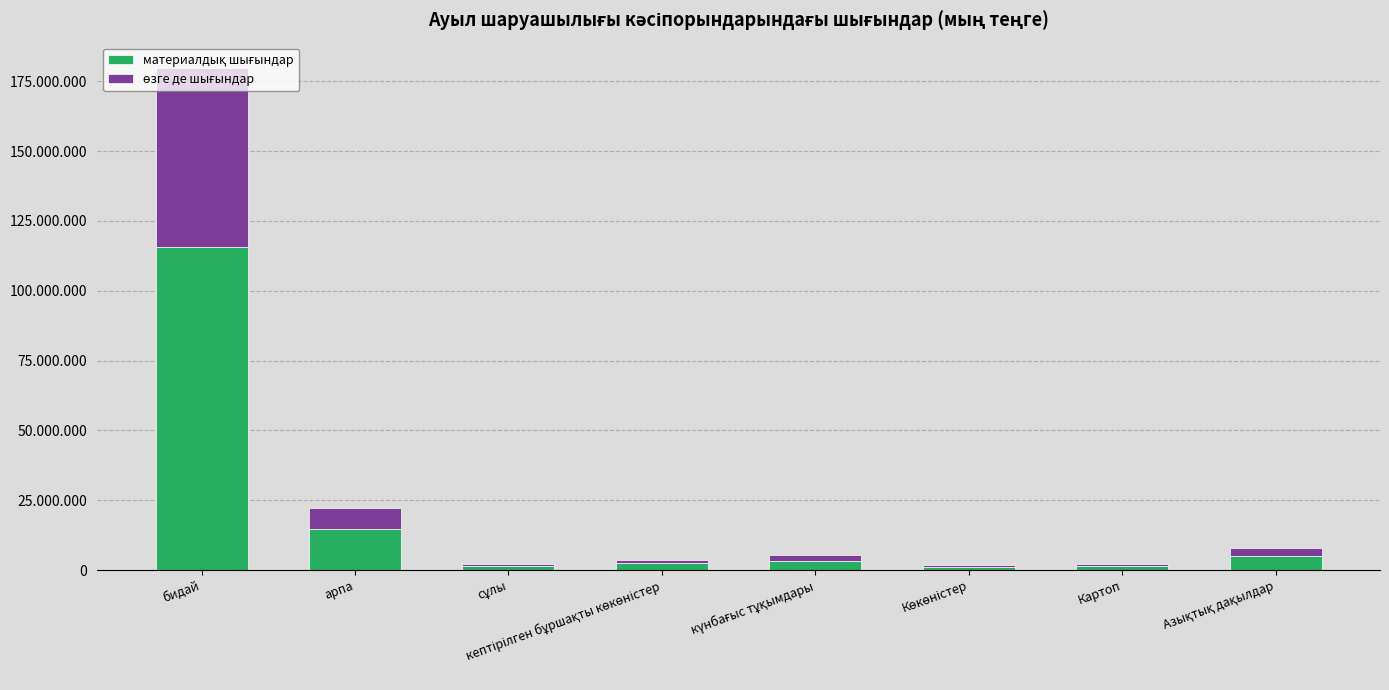

At how many categories does at least one series exceed 51078609?

1